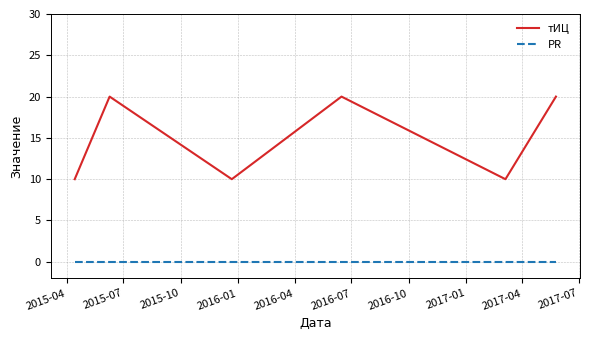

True or false: PR and тИЦ cross at least once.

False